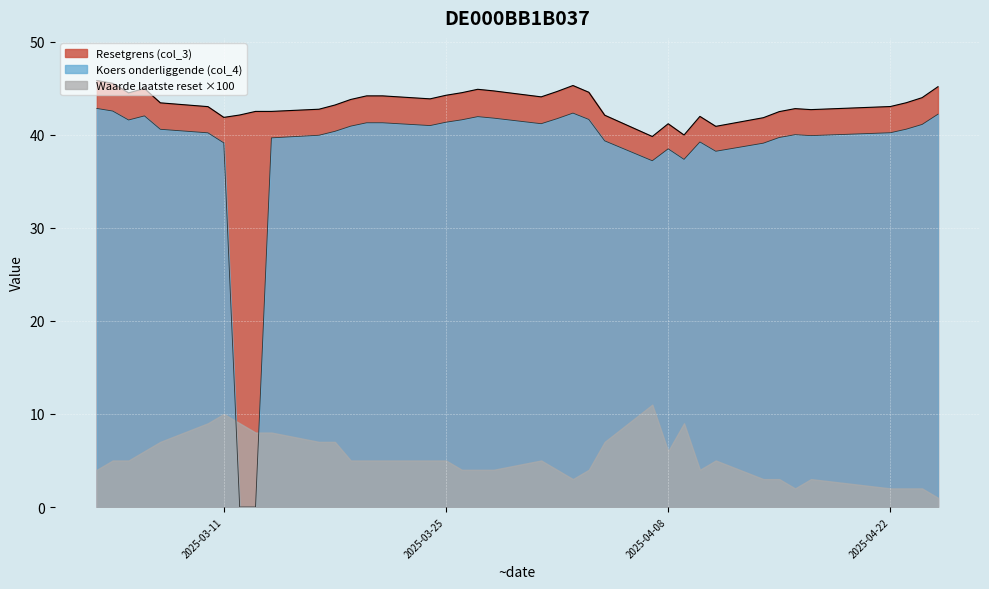

True or false: Koers onderliggende (col_4) and Resetgrens (col_3) intersect in this chart.

False